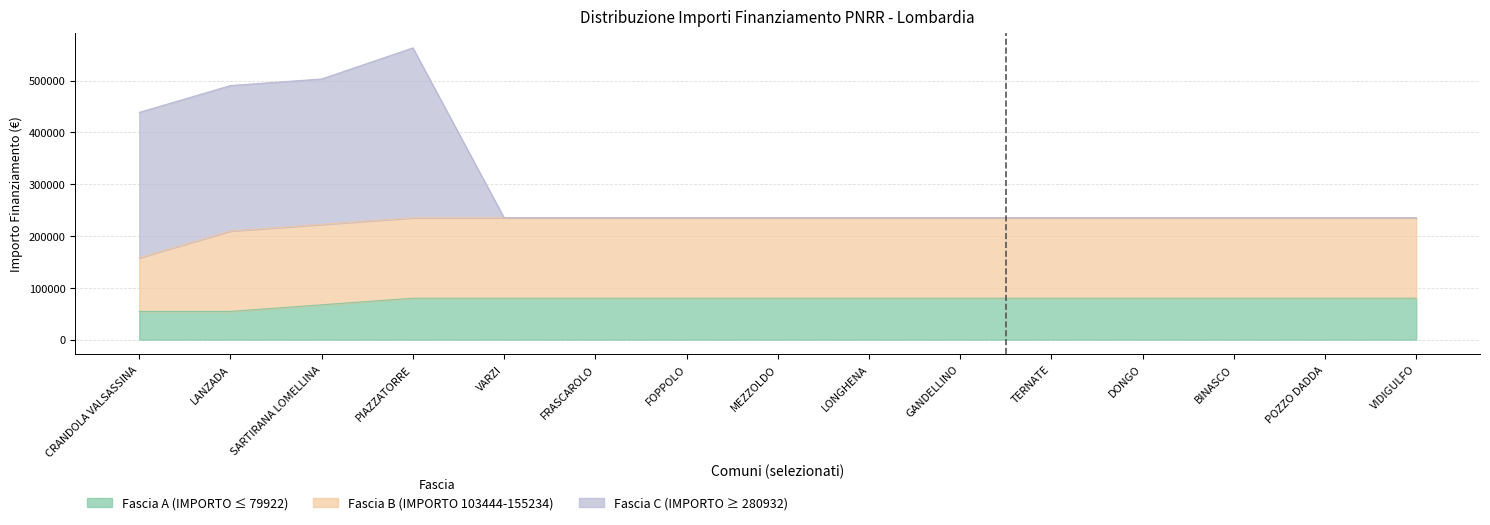

Which label corresponds to the smallest value in the chart?

CRANDOLA VALSASSINA